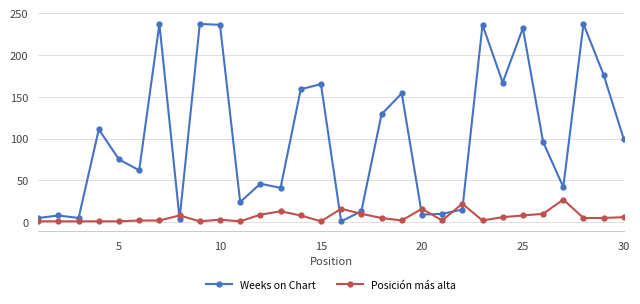

What is the value of the Weeks on Chart point at the 3rd from the left?

5